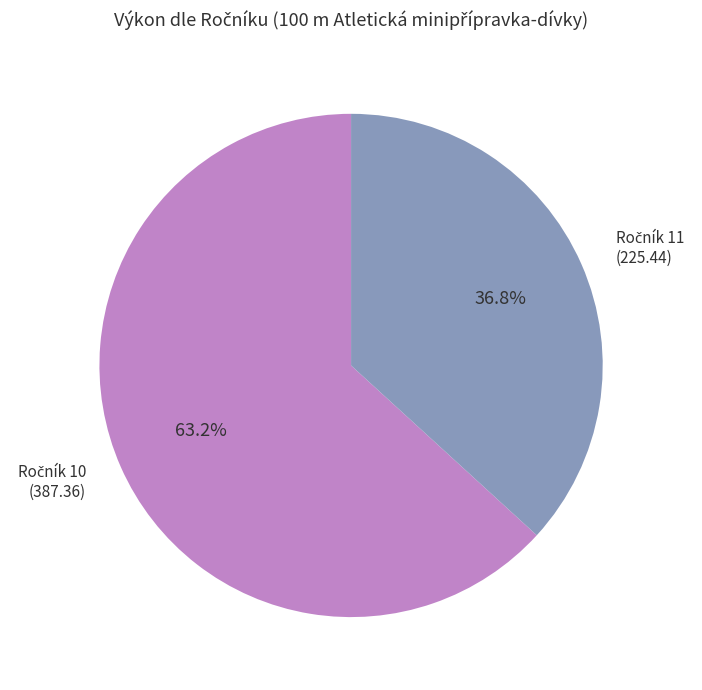

Is there any slice that represents more than half of the pie?

Yes